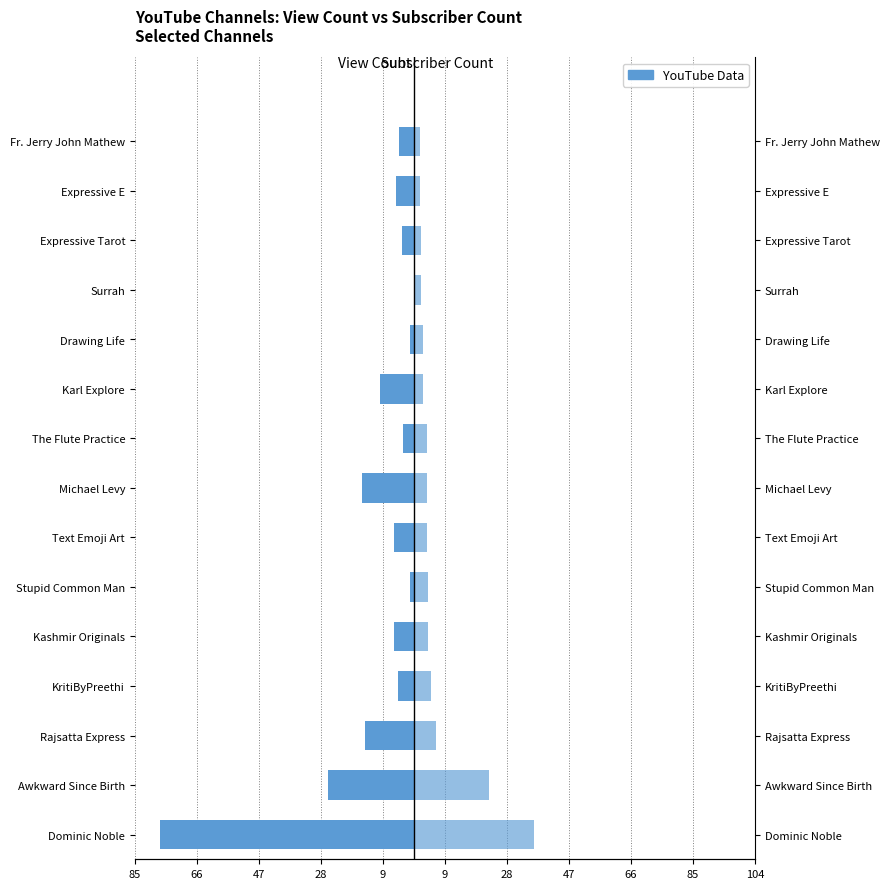

What is the difference between the Subscriber Count (10K) values at Rajsatta Express and Karl Explore?

3.9